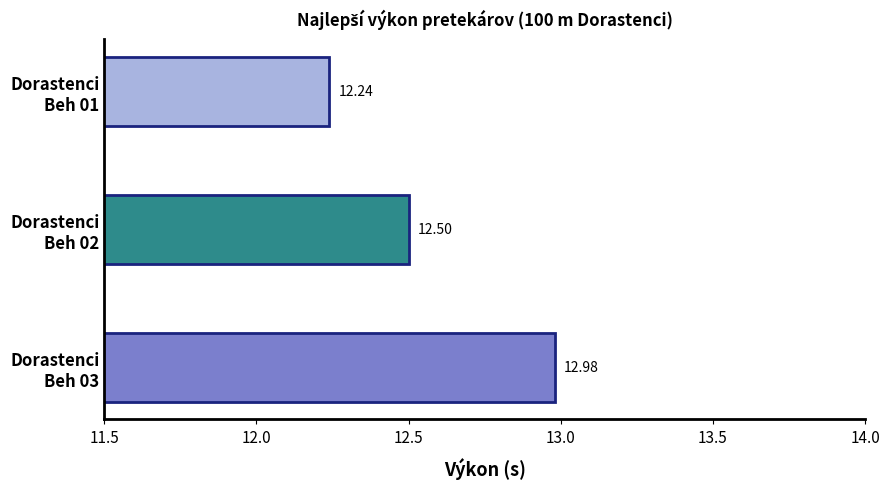

What is the sum of all values?

37.7